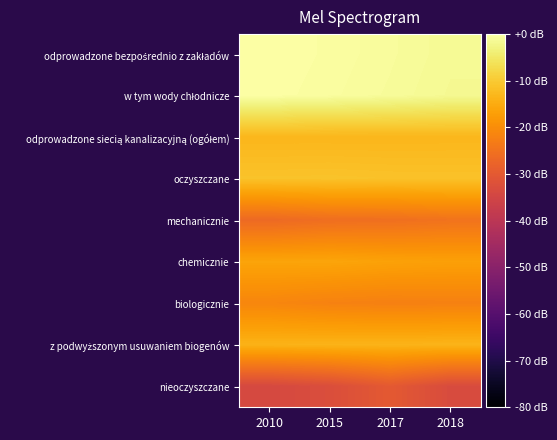

What is the minimum value shown in the chart?

-34.0